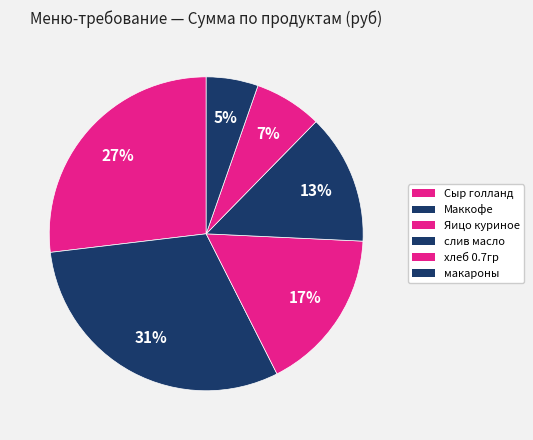

How many segments does this pie chart have?

6